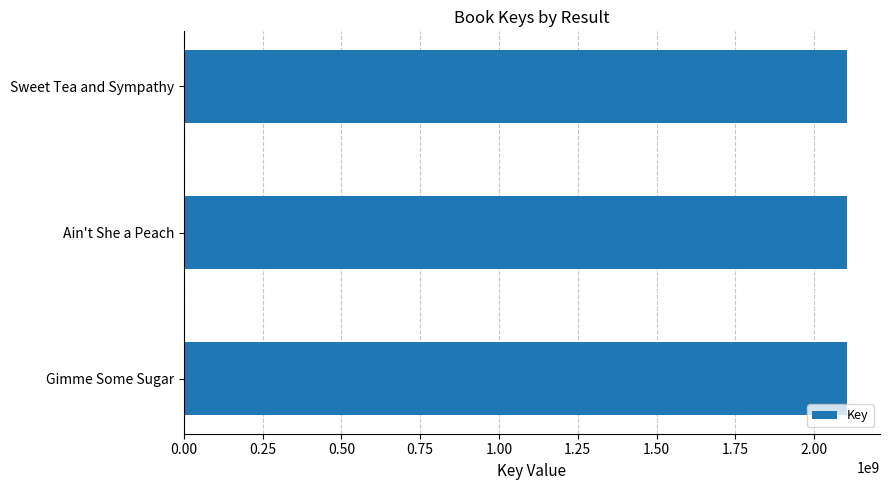

What is the minimum value shown in the chart?

2104072121